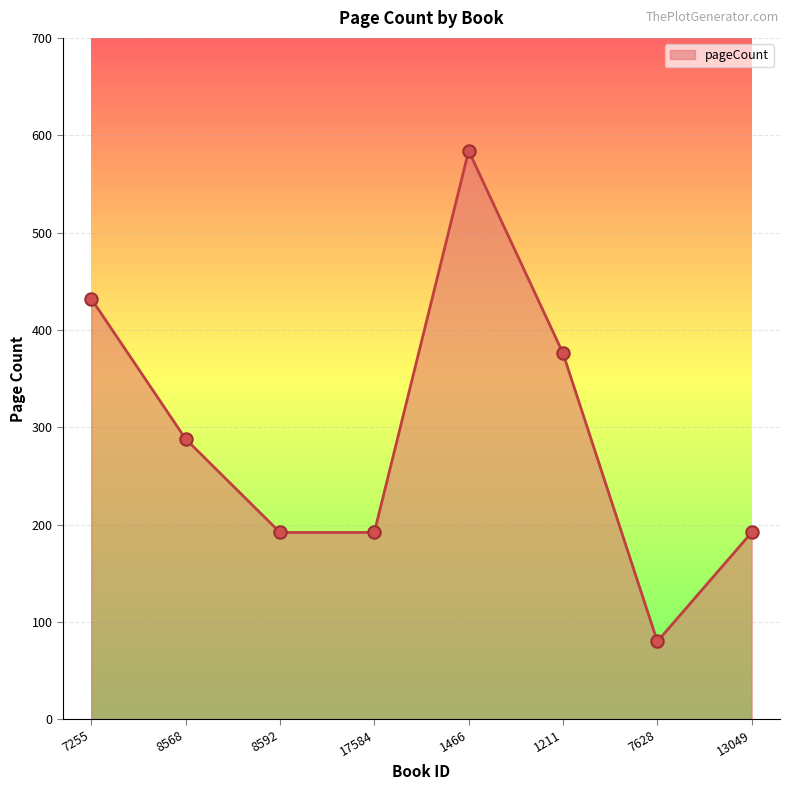

What is the change in value from 1466 to 1211?

-208